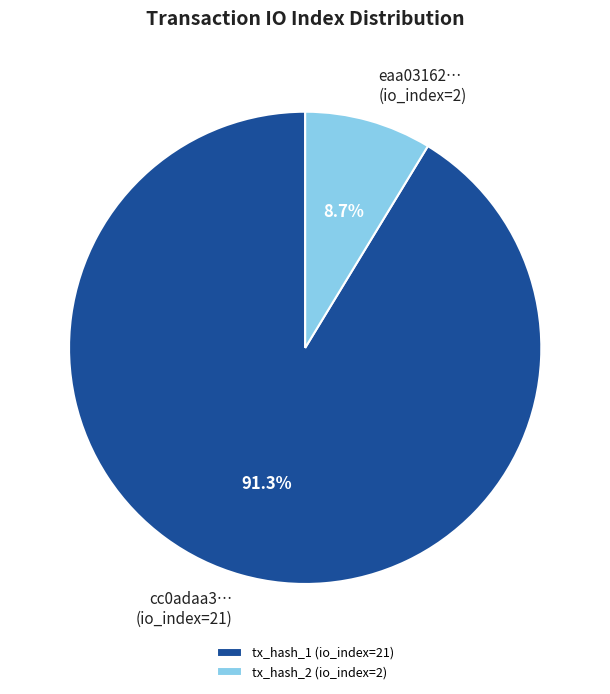

What is the smallest slice in the pie chart?

tx_hash_2 (io_index=2)